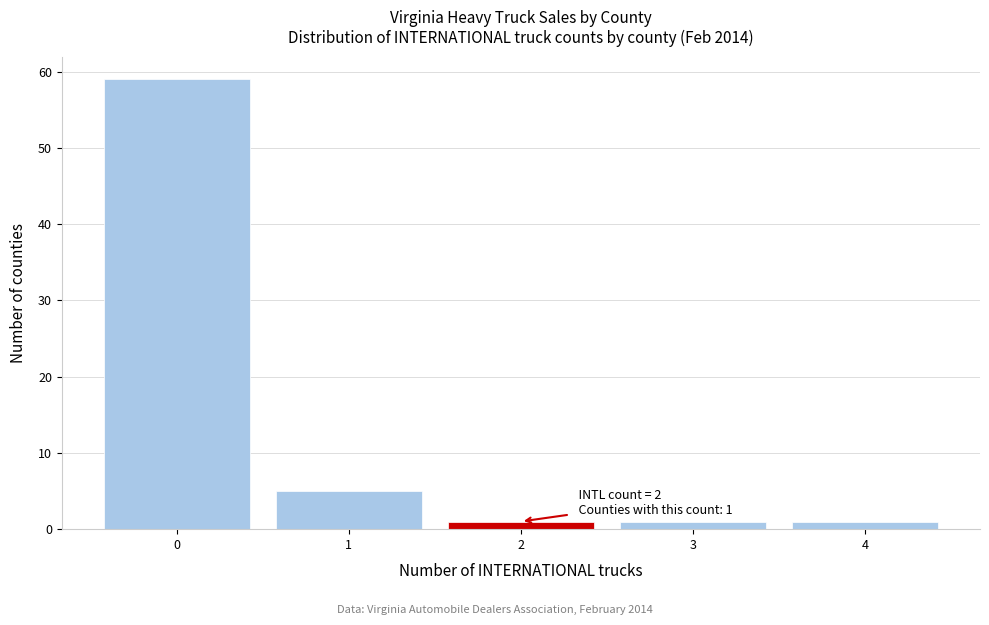

Which range on the x-axis has the tallest bar?

-0.5 to 0.5